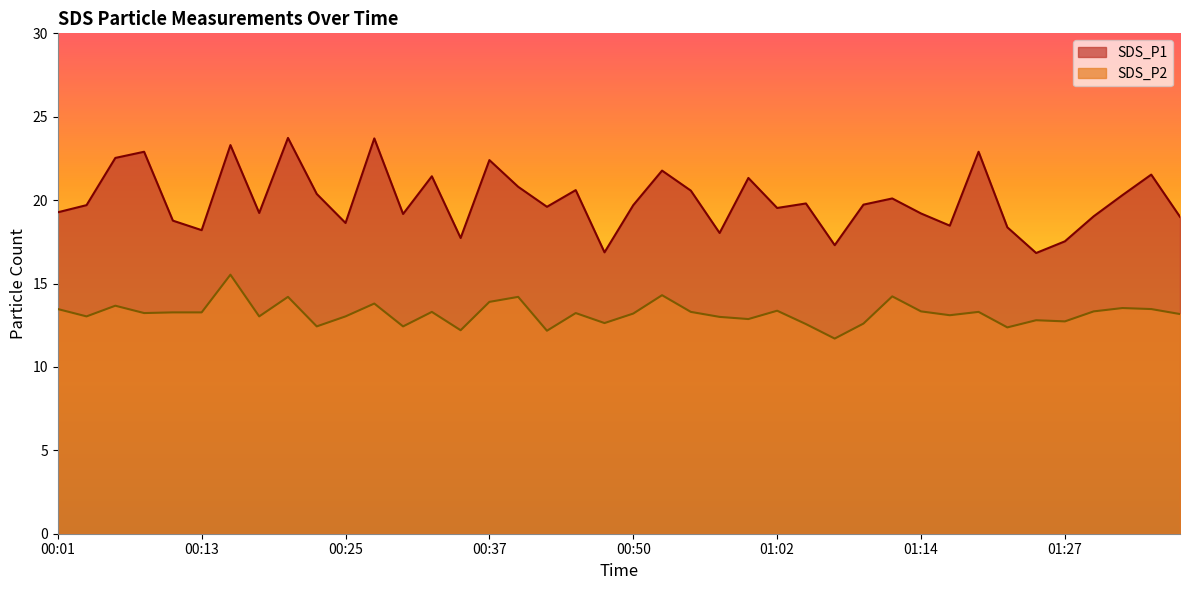

What are all the series names shown in the legend?

SDS_P1, SDS_P2